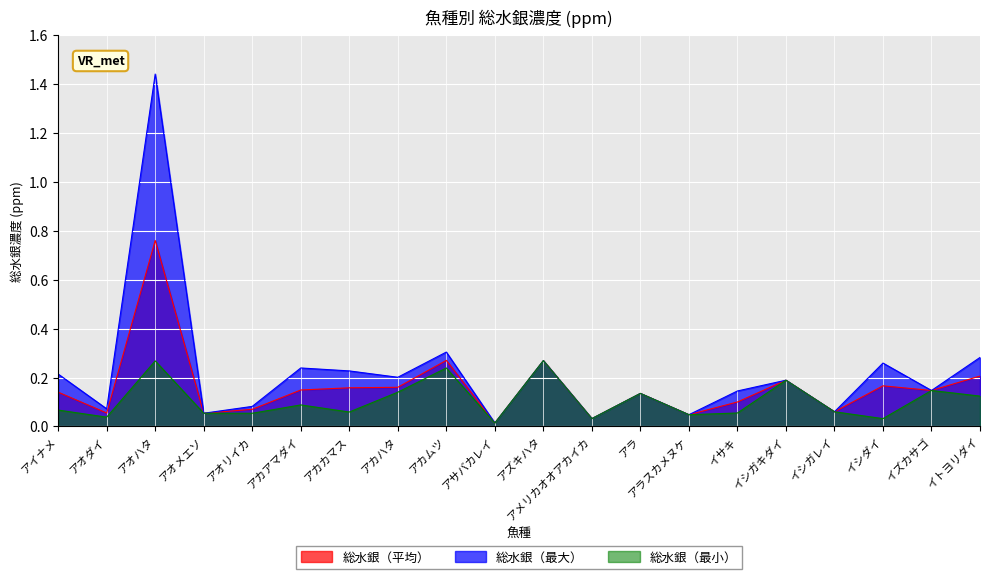

Which has a higher value, イズカサゴ or アオハタ?

アオハタ